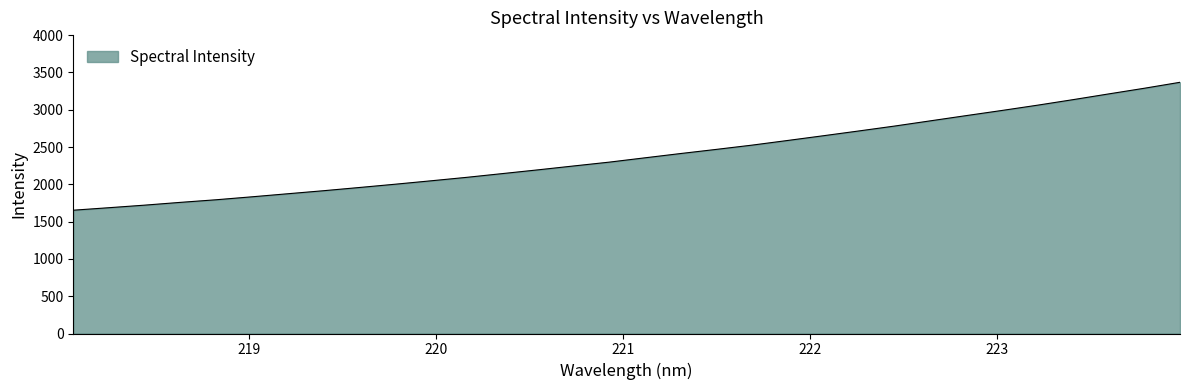

What is the difference between the maximum and minimum values?

1714.7